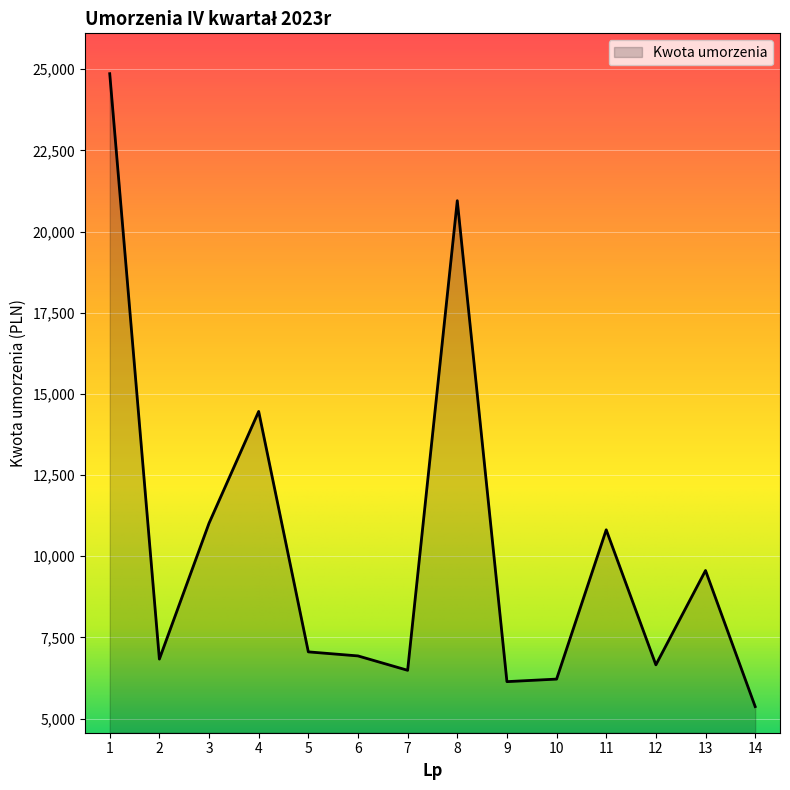

At which category does the data reach its first local peak?

4